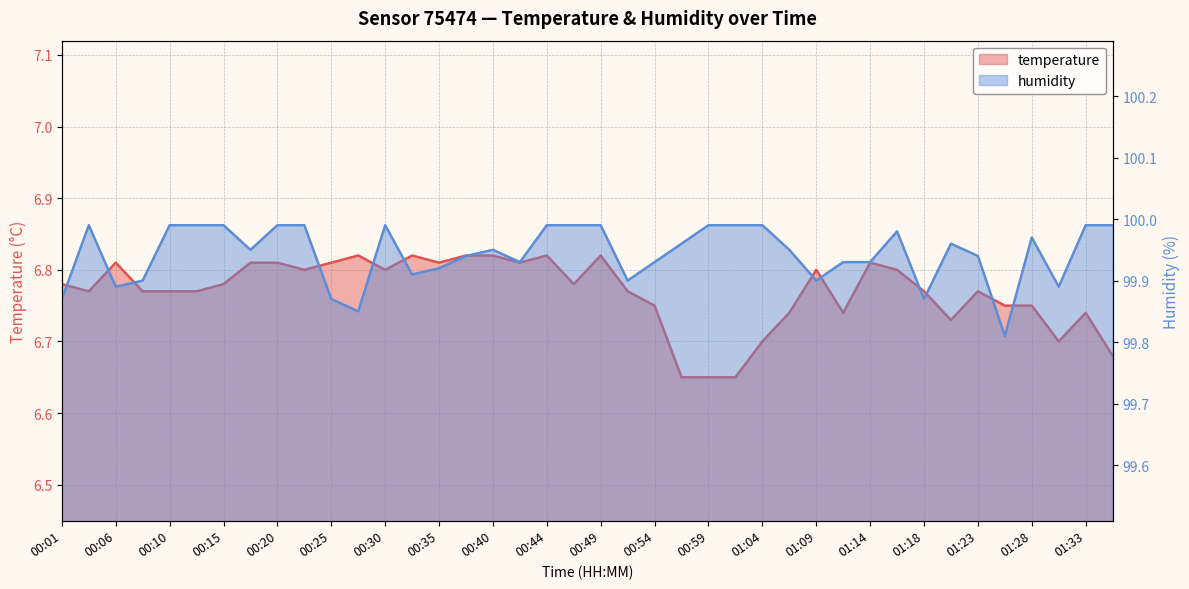

Reading left to right, what are all the values shown in this chart?

temperature: 00:01=6.8	00:03=6.8	00:06=6.8	00:08=6.8	00:10=6.8	00:13=6.8	00:15=6.8	00:18=6.8	00:20=6.8	00:23=6.8	00:25=6.8	00:27=6.8	00:30=6.8	00:32=6.8	00:35=6.8	00:37=6.8	00:40=6.8	00:42=6.8	00:44=6.8	00:47=6.8	00:49=6.8	00:52=6.8	00:54=6.8	00:57=6.7	00:59=6.7	01:01=6.7	01:04=6.7	01:06=6.7	01:09=6.8	01:11=6.7	01:14=6.8	01:16=6.8	01:18=6.8	01:21=6.7	01:23=6.8	01:26=6.8	01:28=6.8	01:31=6.7	01:33=6.7	01:36=6.7
humidity: 00:01=99.9	00:03=100.0	00:06=99.9	00:08=99.9	00:10=100.0	00:13=100.0	00:15=100.0	00:18=100.0	00:20=100.0	00:23=100.0	00:25=99.9	00:27=99.8	00:30=100.0	00:32=99.9	00:35=99.9	00:37=99.9	00:40=100.0	00:42=99.9	00:44=100.0	00:47=100.0	00:49=100.0	00:52=99.9	00:54=99.9	00:57=100.0	00:59=100.0	01:01=100.0	01:04=100.0	01:06=100.0	01:09=99.9	01:11=99.9	01:14=99.9	01:16=100.0	01:18=99.9	01:21=100.0	01:23=99.9	01:26=99.8	01:28=100.0	01:31=99.9	01:33=100.0	01:36=100.0